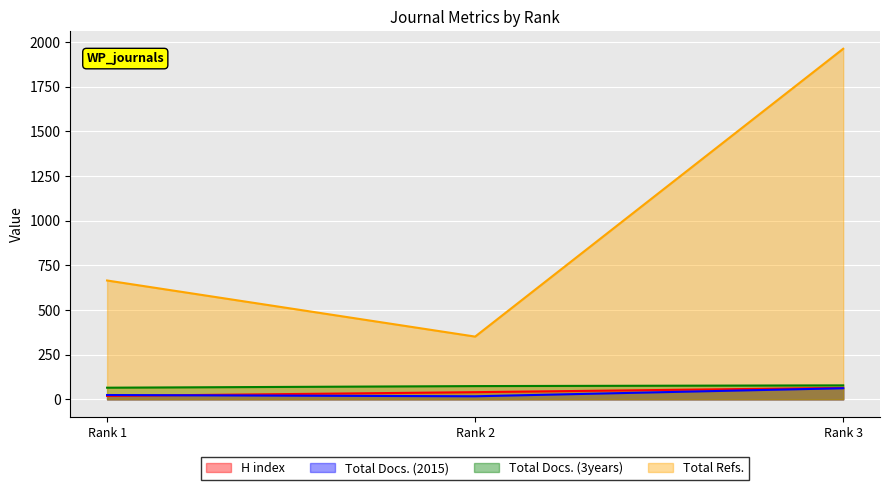

Count the H index values in the range 19 to 64.

3